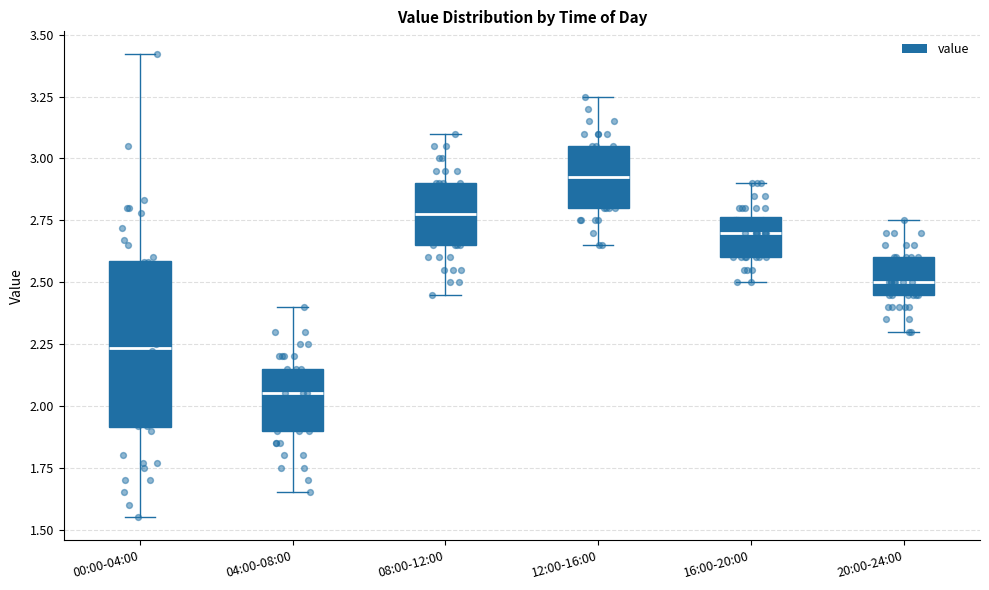

Comparing the boxes themselves (not the whiskers), which one is the tallest?

00:00-04:00